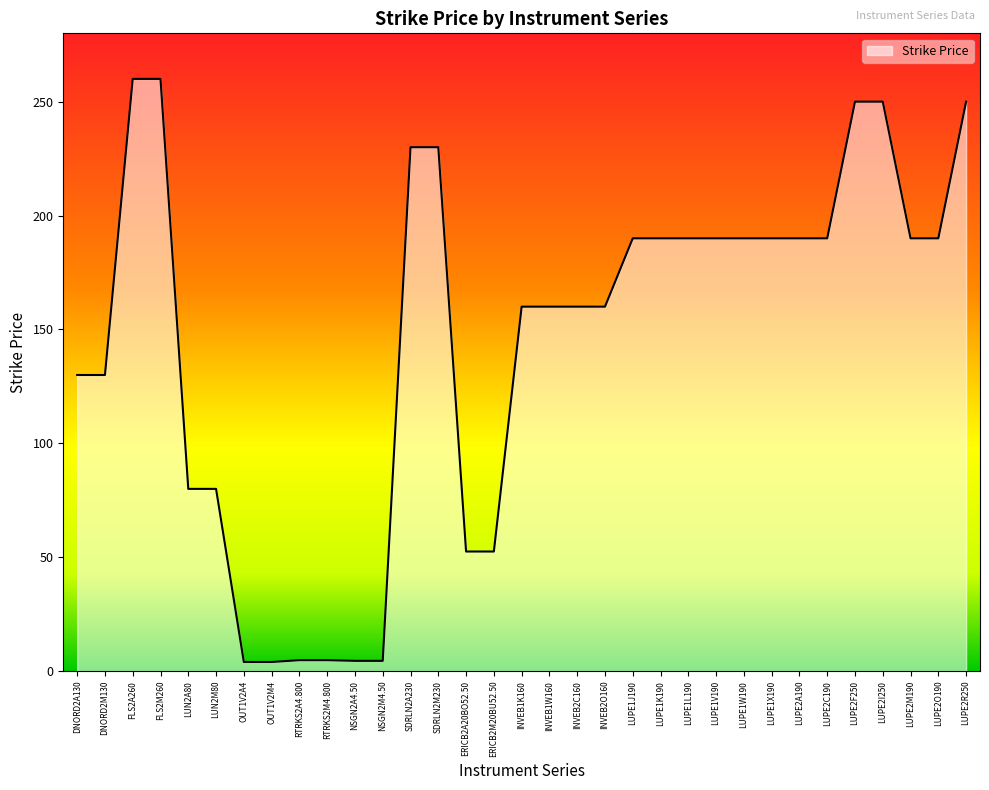

Does the chart have visible grid lines?

No